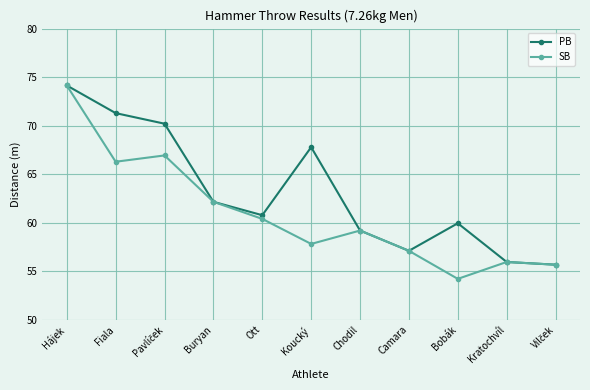

Which series has the widest spread of values?

SB